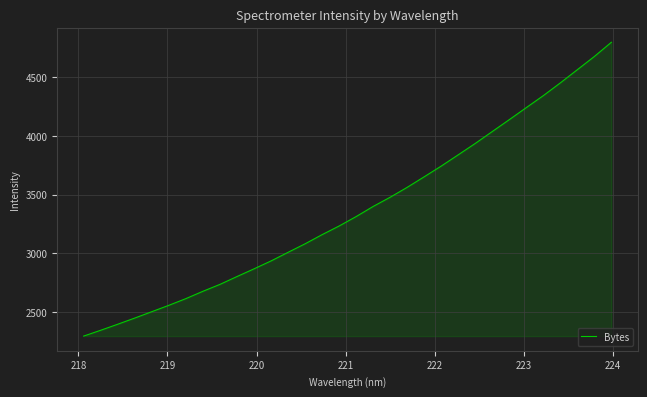

What is the difference between the maximum and minimum values?

2504.2